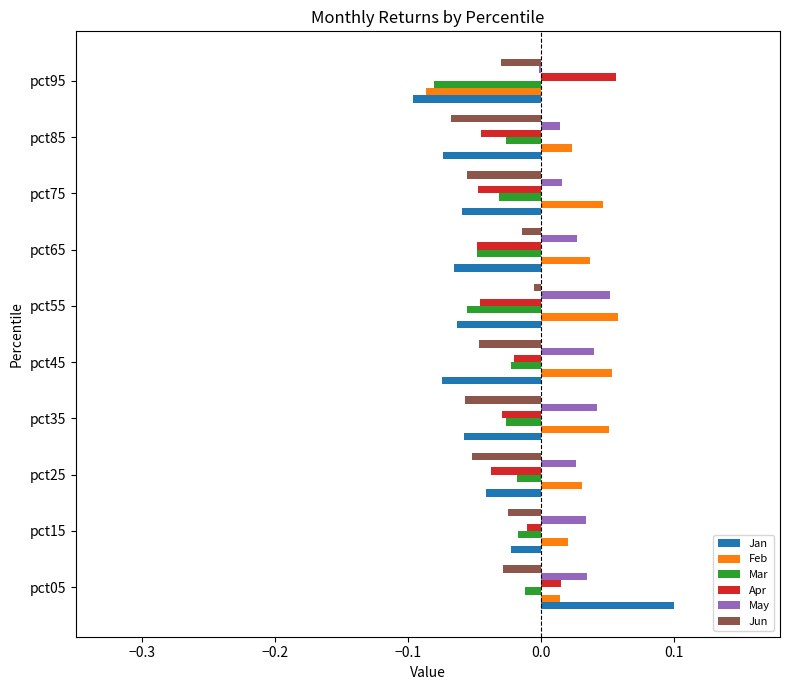

What is the sum of all Jan values?

-0.5